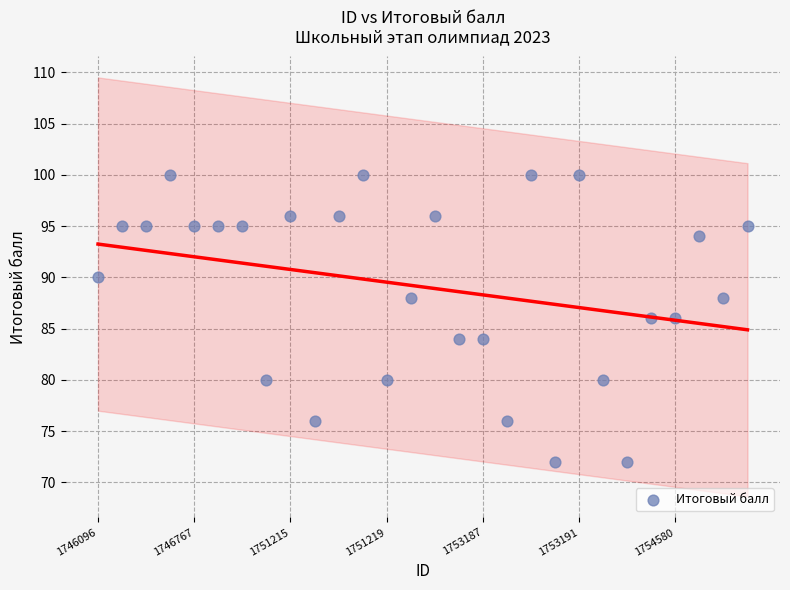

What is the range of Y values (max minus min)?

28